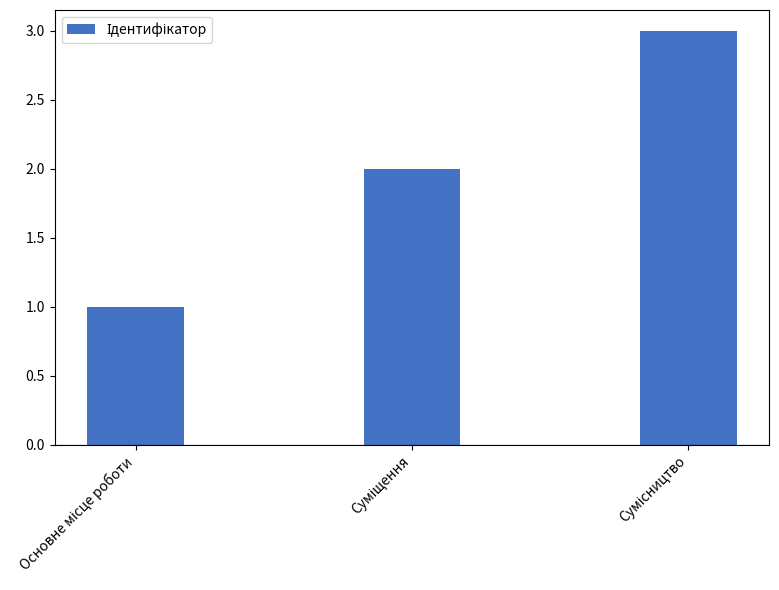

What is the sum of all values?

6